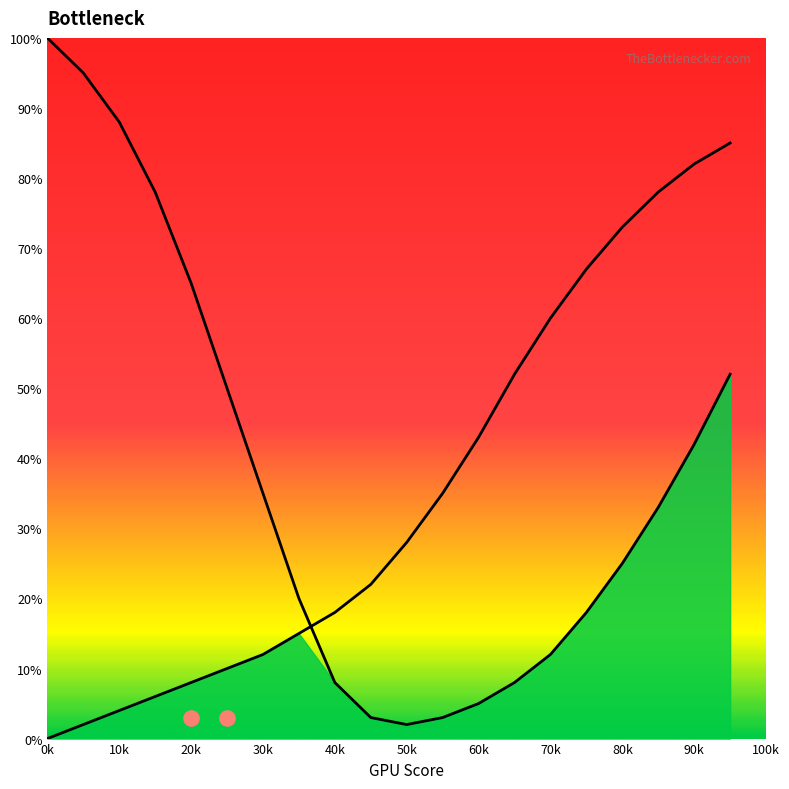

At how many categories does at least one series exceed 67?

8